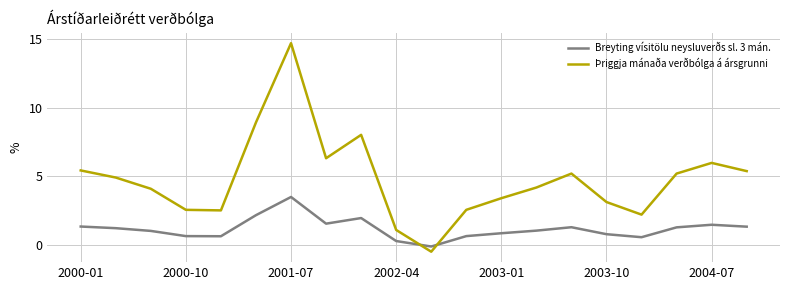

Which series ends up on top after the final intersection of Breyting vísitölu neysluverðs sl. 3 mán. and Þriggja mánaða verðbólga á ársgrunni?

Þriggja mánaða verðbólga á ársgrunni